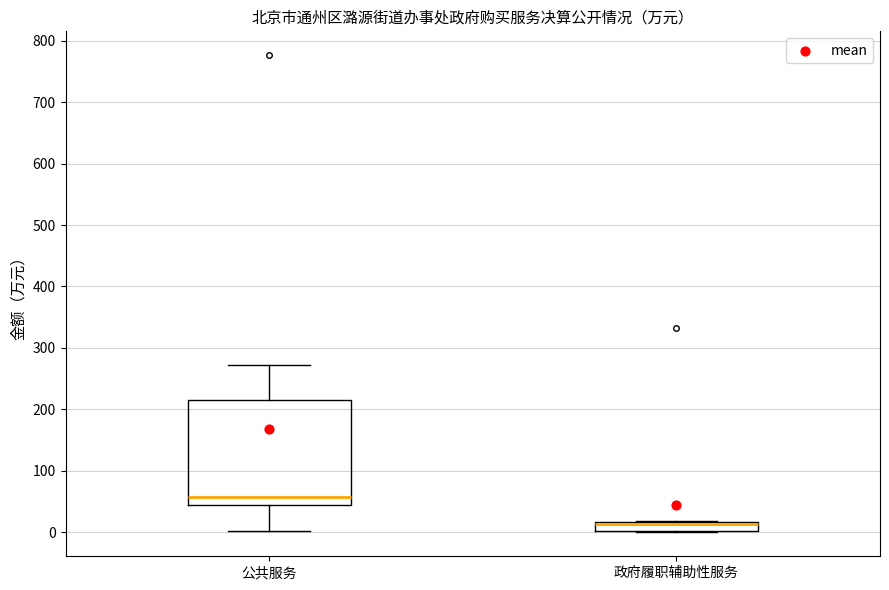

Where is the lower edge of the box for 政府履职辅助性服务 on the y-axis? The values are not printed on the chart, so give them approximately, as read against the axis.

0